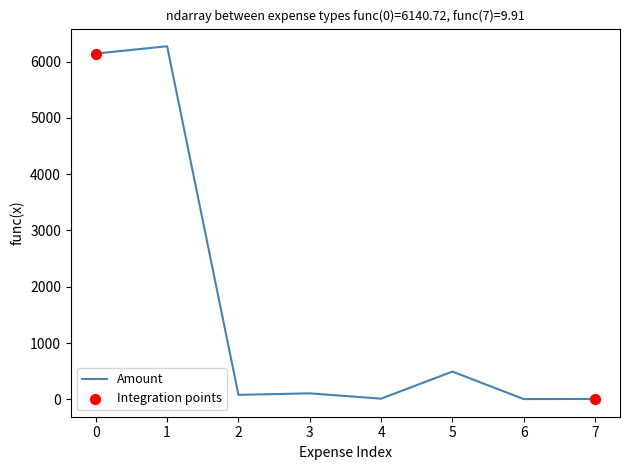

What is the sum of all values?

13130.7